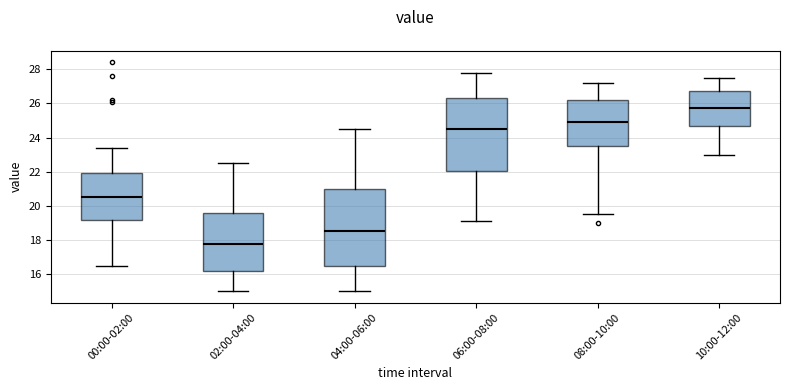

Reading left to right, read every box against the y-axis: the position of its median line, the range the box covers, and the ends of its whiskers. The values are not printed on the chart, so give them approximately, as read against the axis.

00:00-02:00: median 20.6, box 19.2 to 22.0, whiskers 16.4 to 23.4
02:00-04:00: median 17.8, box 16.2 to 19.6, whiskers 15.0 to 22.6
04:00-06:00: median 18.6, box 16.4 to 21.0, whiskers 15.0 to 24.6
06:00-08:00: median 24.6, box 22.0 to 26.4, whiskers 19.2 to 27.8
08:00-10:00: median 25.0, box 23.4 to 26.2, whiskers 19.6 to 27.2
10:00-12:00: median 25.8, box 24.6 to 26.8, whiskers 23.0 to 27.6